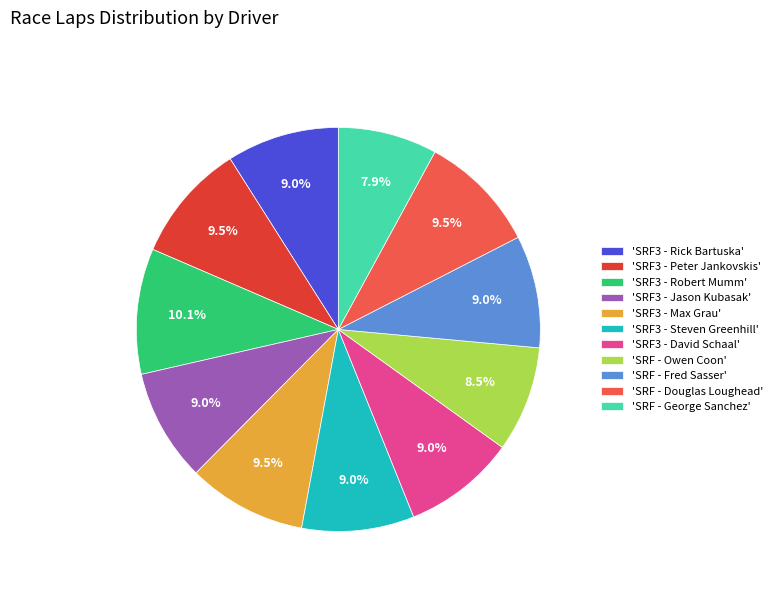

How many slices are in this pie chart?

11